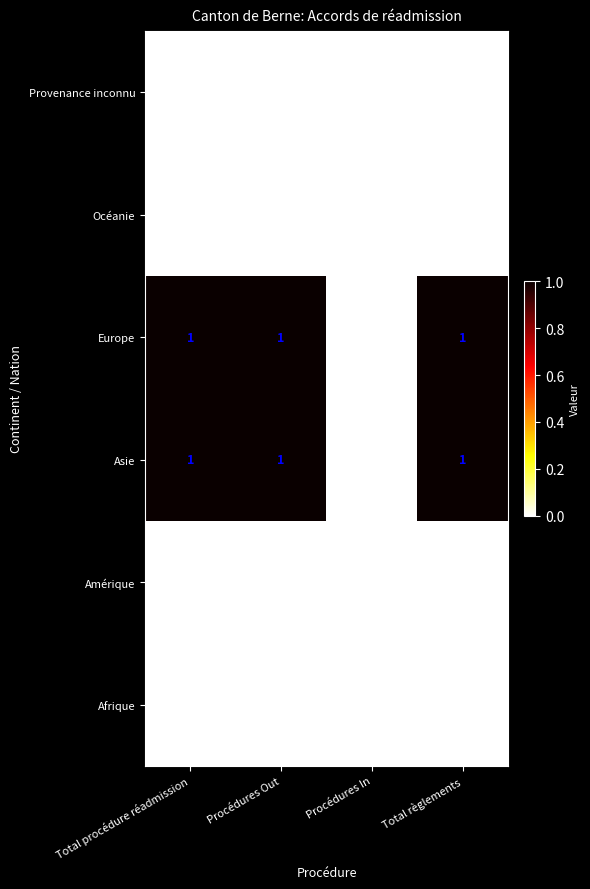

Where is Europe nearest to the value 0?

Procédures In